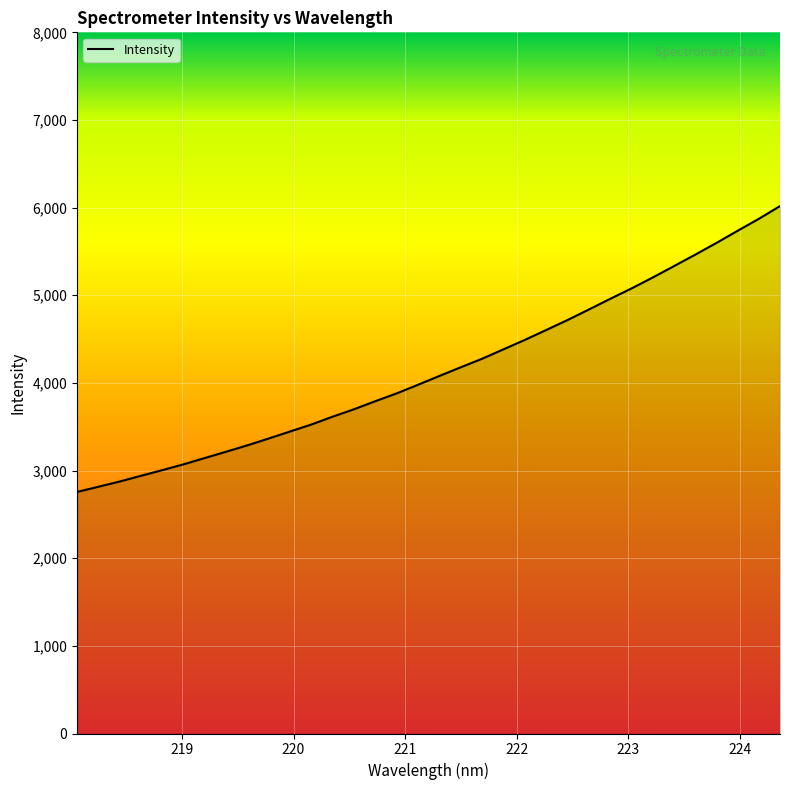

What is the minimum value shown in the chart?

2756.2